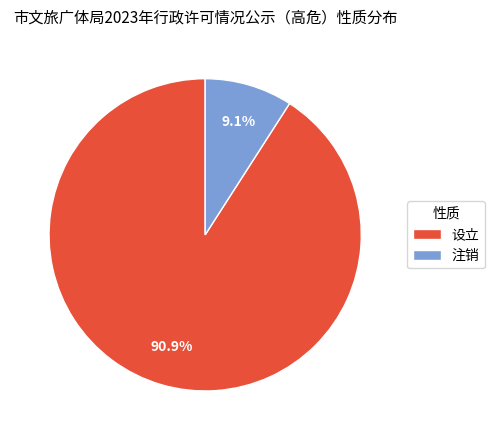

What percentage do 设立 and 注销 together represent?

100.0%